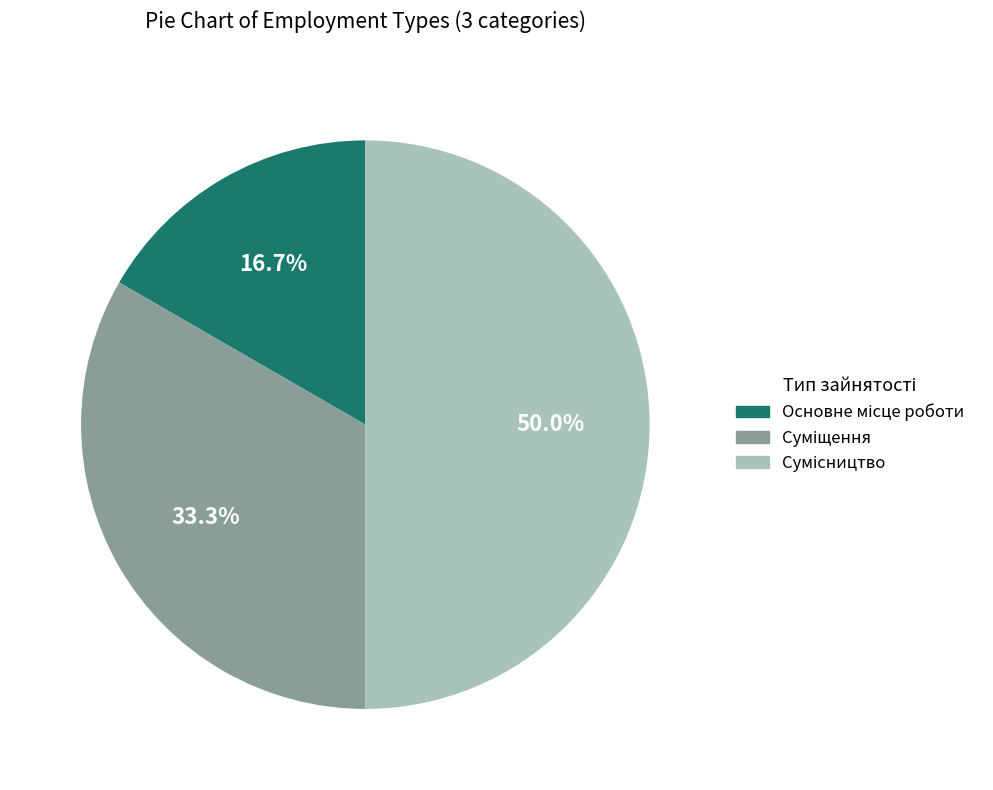

Which slice is the smallest?

Основне місце роботи